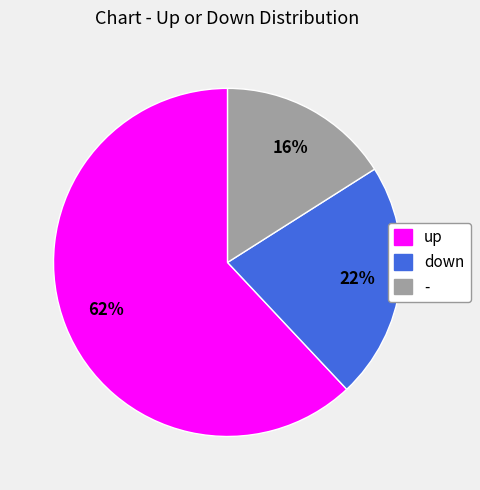

True or false: - accounts for 16% of the total.

True